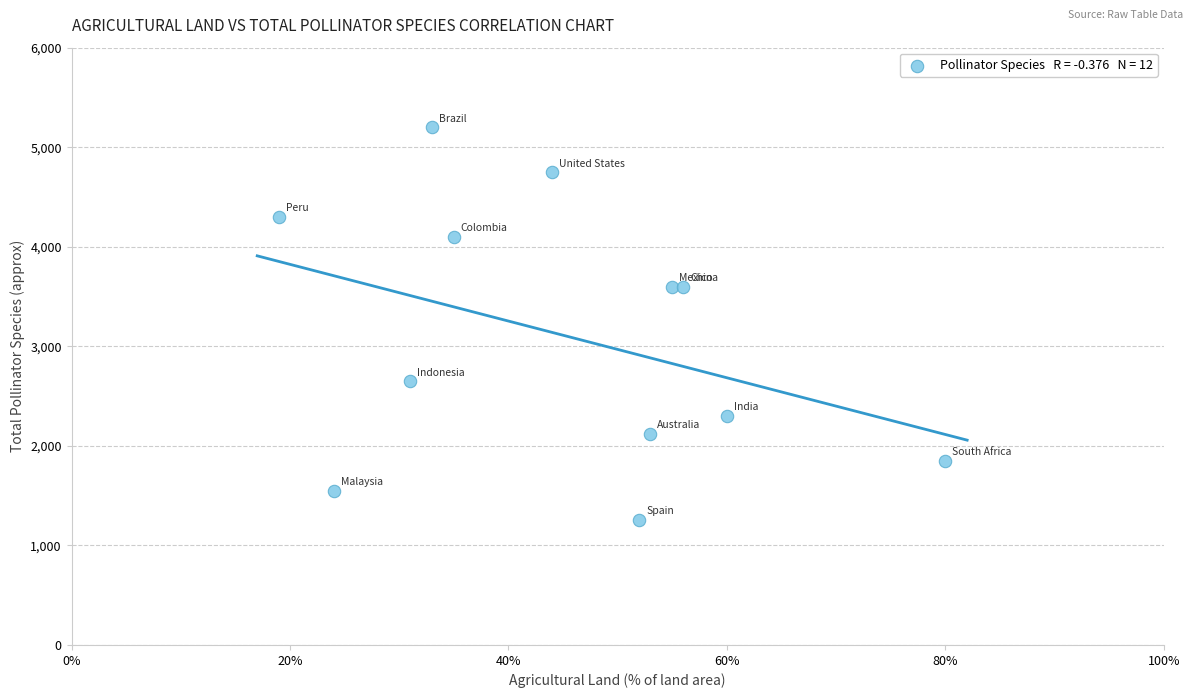

What is the range of X values (max minus min)?

61